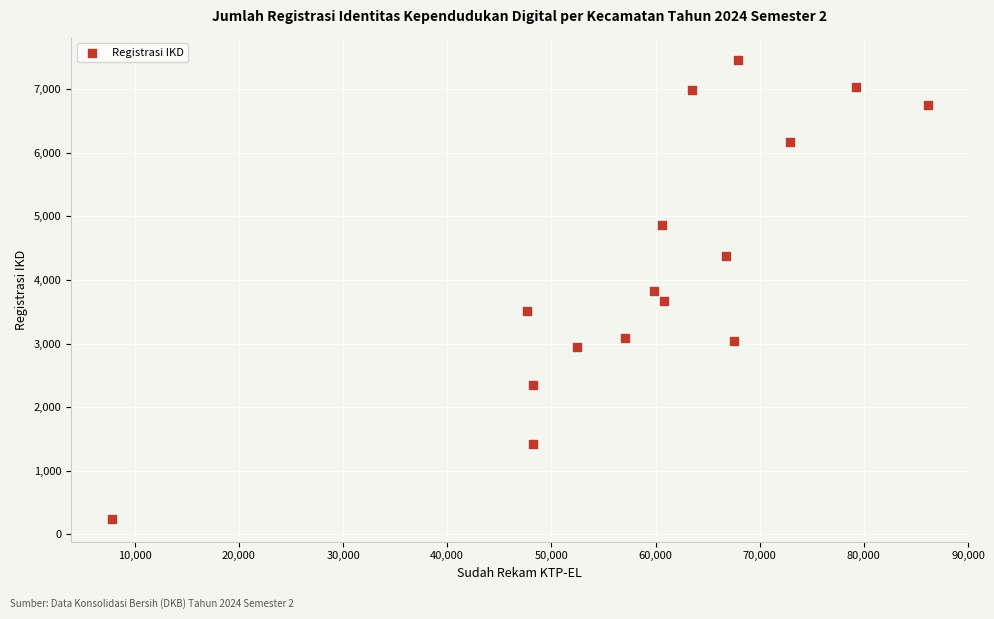

What is the range of X values (max minus min)?

78335